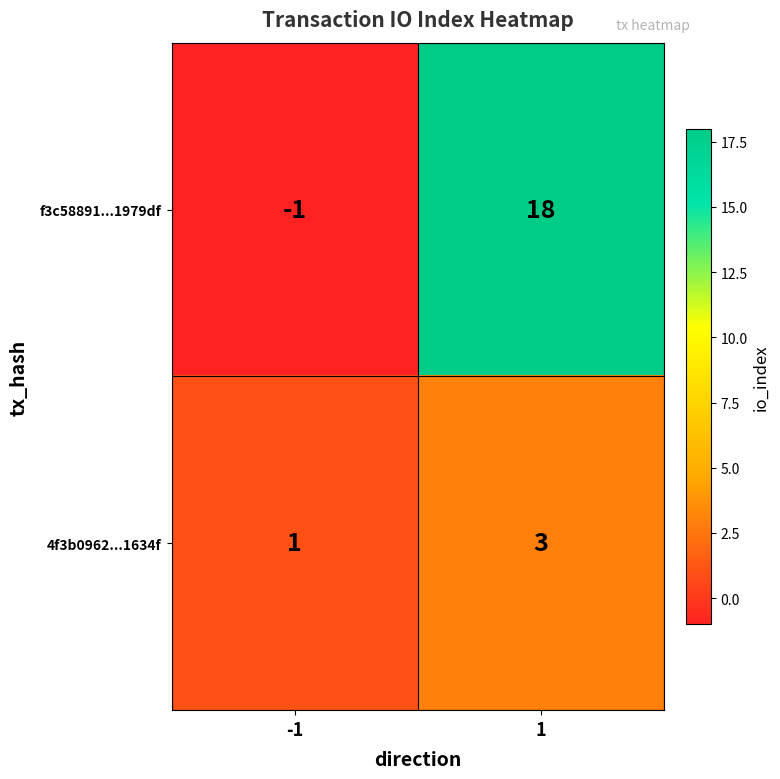

Between -1 and 1, which series saw the biggest shift?

f3c58891...1979df